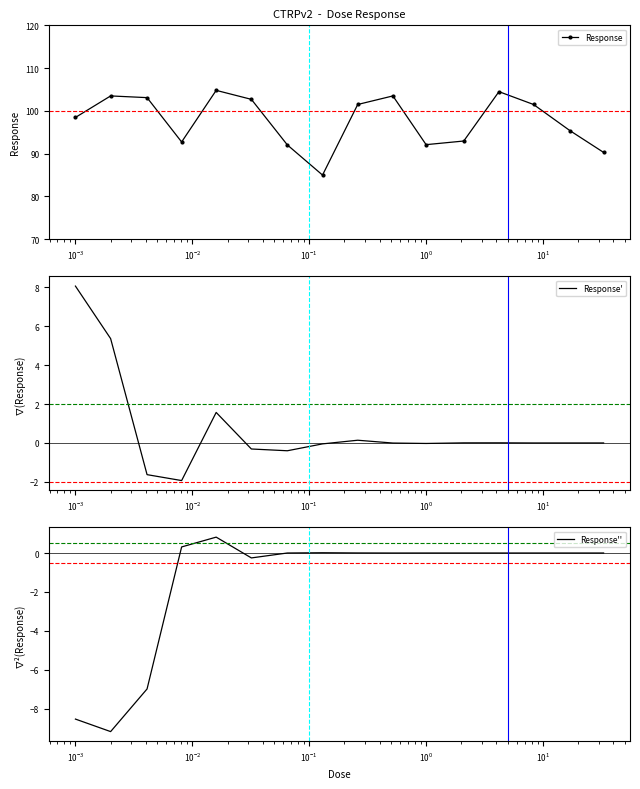

True or false: Response and Response' intersect in this chart.

False